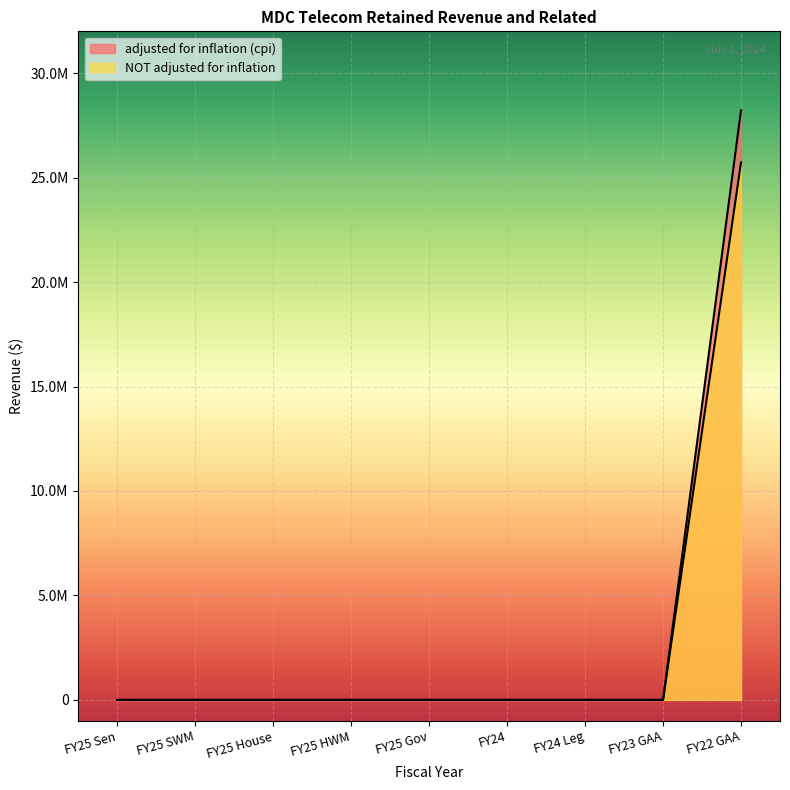

True or false: adjusted for inflation (cpi) and NOT adjusted for inflation intersect in this chart.

False